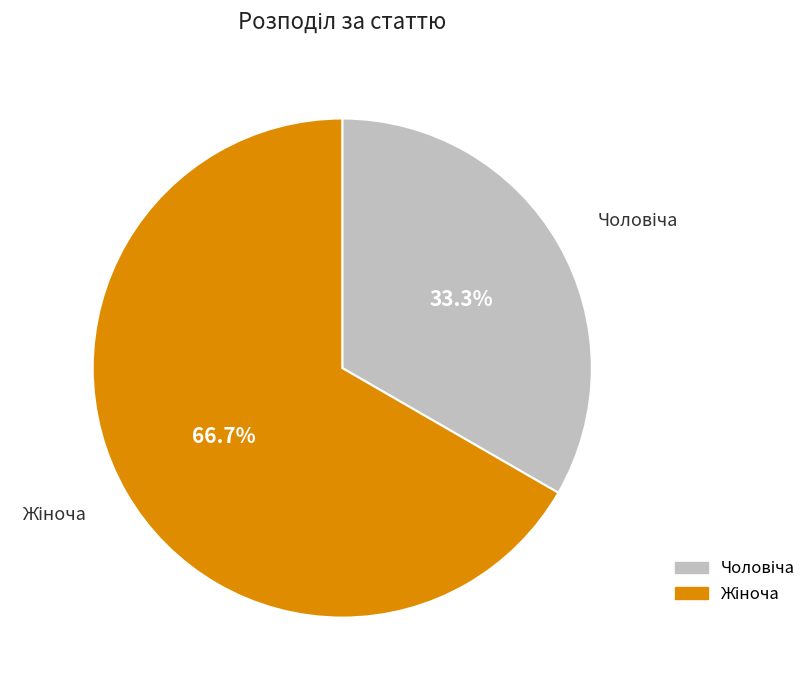

Is there a majority slice in this chart?

Yes